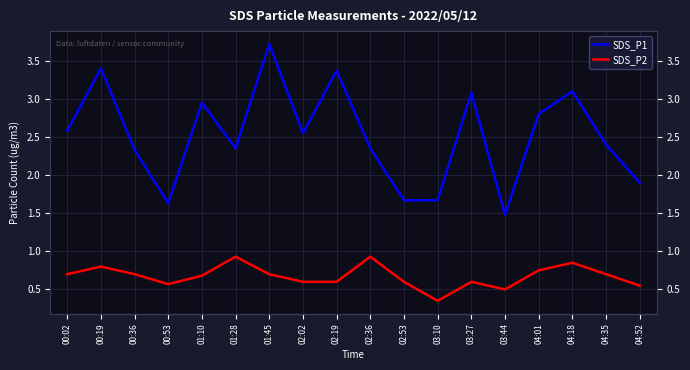

At which category is the sum across all series the highest?

01:45